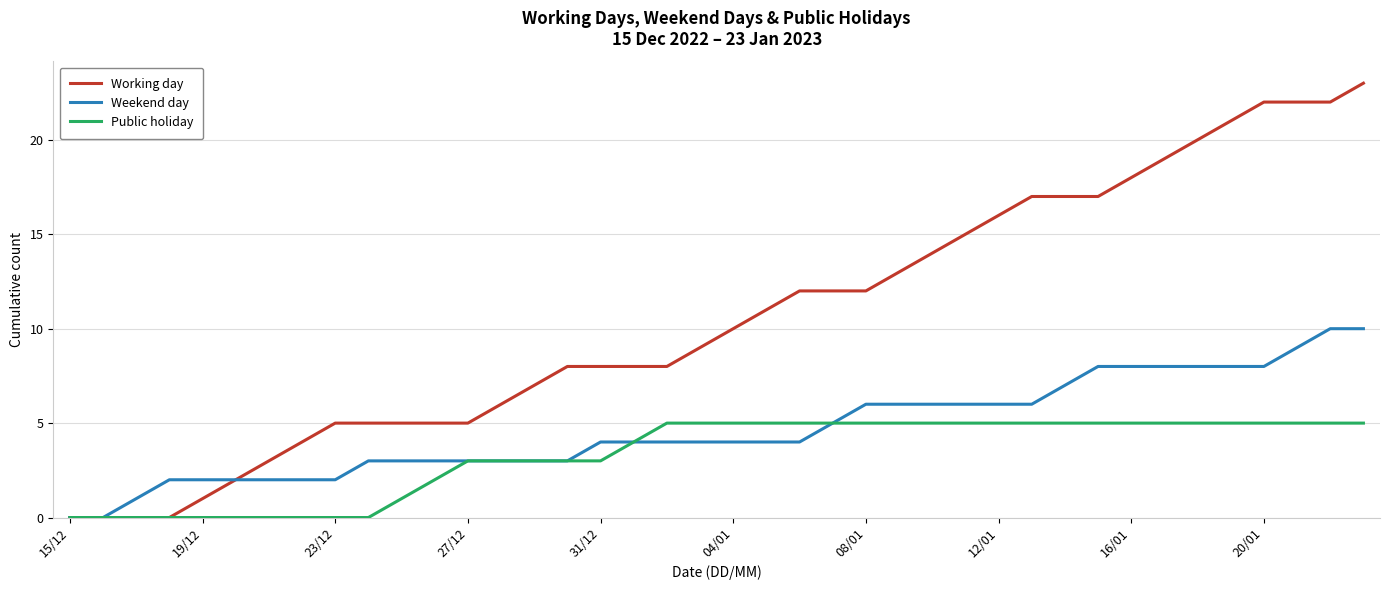

Which series has the largest total across all categories?

Working day